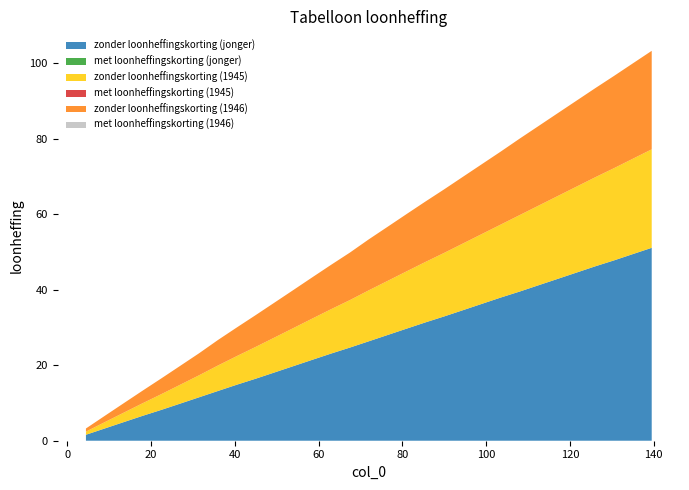

Reading left to right, extract all data points from this chart.

zonder loonheffingskorting (jonger): 4.5=1.6	9=3.2	13.5=4.9	18=6.6	22.5=8.2	27=9.8	31.5=11.5	36=13.2	40.5=14.8	45=16.4	49.5=18.1	54=19.8	58.5=21.4	63=23.1	67.5=24.7	72=26.3	76.5=28.0	81=29.7	85.5=31.3	90=32.9	94.5=34.6	99=36.2	103.5=37.9	108=39.5	112.5=41.2	117=42.8	121.5=44.5	126=46.2	130.5=47.8	135=49.4	139.5=51.1
met loonheffingskorting (jonger): 4.5=0.0	9=0.0	13.5=0.0	18=0.0	22.5=0.0	27=0.0	31.5=0.0	36=0.0	40.5=0.0	45=0.0	49.5=0.0	54=0.0	58.5=0.0	63=0.0	67.5=0.0	72=0.0	76.5=0.0	81=0.0	85.5=0.0	90=0.0	94.5=0.0	99=0.0	103.5=0.0	108=0.0	112.5=0.0	117=0.0	121.5=0.0	126=0.0	130.5=0.0	135=0.0	139.5=0.0
zonder loonheffingskorting (1945): 4.5=0.8	9=1.7	13.5=2.5	18=3.3	22.5=4.2	27=5.0	31.5=5.8	36=6.8	40.5=7.6	45=8.4	49.5=9.2	54=10.1	58.5=10.9	63=11.8	67.5=12.6	72=13.5	76.5=14.3	81=15.2	85.5=16.0	90=16.8	94.5=17.7	99=18.5	103.5=19.3	108=20.2	112.5=21.1	117=21.9	121.5=22.8	126=23.6	130.5=24.4	135=25.2	139.5=26.1
met loonheffingskorting (1945): 4.5=0.0	9=0.0	13.5=0.0	18=0.0	22.5=0.0	27=0.0	31.5=0.0	36=0.0	40.5=0.0	45=0.0	49.5=0.0	54=0.0	58.5=0.0	63=0.0	67.5=0.0	72=0.0	76.5=0.0	81=0.0	85.5=0.0	90=0.0	94.5=0.0	99=0.0	103.5=0.0	108=0.0	112.5=0.0	117=0.0	121.5=0.0	126=0.0	130.5=0.0	135=0.0	139.5=0.0
zonder loonheffingskorting (1946): 4.5=0.8	9=1.7	13.5=2.5	18=3.3	22.5=4.2	27=5.0	31.5=5.8	36=6.8	40.5=7.6	45=8.4	49.5=9.2	54=10.1	58.5=10.9	63=11.8	67.5=12.6	72=13.5	76.5=14.3	81=15.2	85.5=16.0	90=16.8	94.5=17.7	99=18.5	103.5=19.3	108=20.2	112.5=21.1	117=21.9	121.5=22.8	126=23.6	130.5=24.4	135=25.2	139.5=26.1
met loonheffingskorting (1946): 4.5=0.0	9=0.0	13.5=0.0	18=0.0	22.5=0.0	27=0.0	31.5=0.0	36=0.0	40.5=0.0	45=0.0	49.5=0.0	54=0.0	58.5=0.0	63=0.0	67.5=0.0	72=0.0	76.5=0.0	81=0.0	85.5=0.0	90=0.0	94.5=0.0	99=0.0	103.5=0.0	108=0.0	112.5=0.0	117=0.0	121.5=0.0	126=0.0	130.5=0.0	135=0.0	139.5=0.0